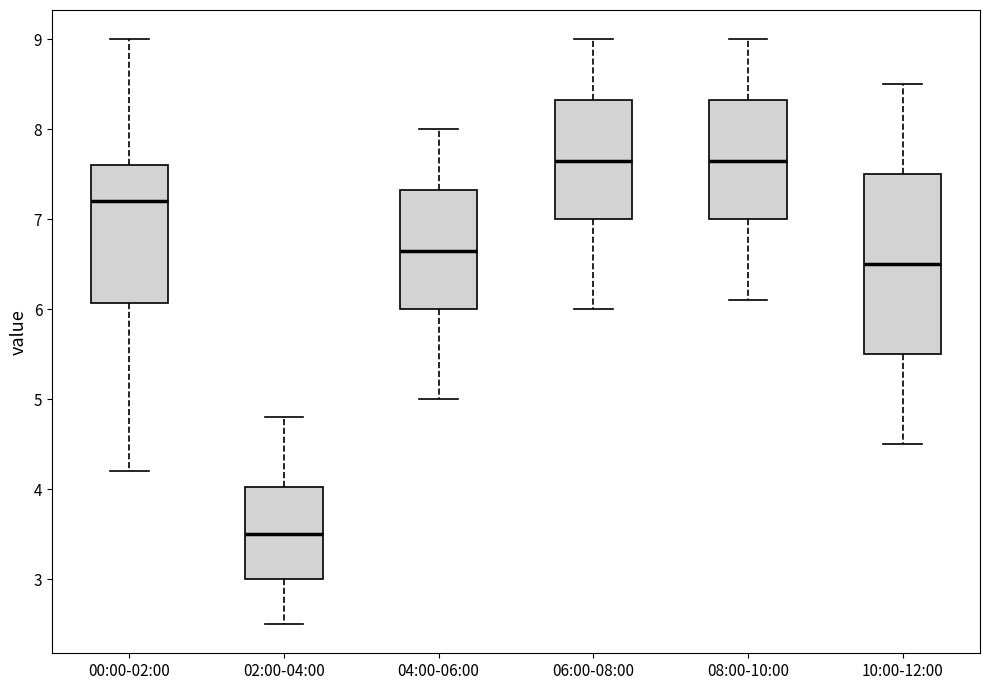

Reading left to right, read every box against the y-axis: the position of its median line, the range the box covers, and the ends of its whiskers. The values are not printed on the chart, so give them approximately, as read against the axis.

00:00-02:00: median 7.2, box 6.1 to 7.6, whiskers 4.2 to 9.0
02:00-04:00: median 3.5, box 3.0 to 4.0, whiskers 2.5 to 4.8
04:00-06:00: median 6.7, box 6.0 to 7.3, whiskers 5.0 to 8.0
06:00-08:00: median 7.7, box 7.0 to 8.3, whiskers 6.0 to 9.0
08:00-10:00: median 7.7, box 7.0 to 8.3, whiskers 6.1 to 9.0
10:00-12:00: median 6.5, box 5.5 to 7.5, whiskers 4.5 to 8.5